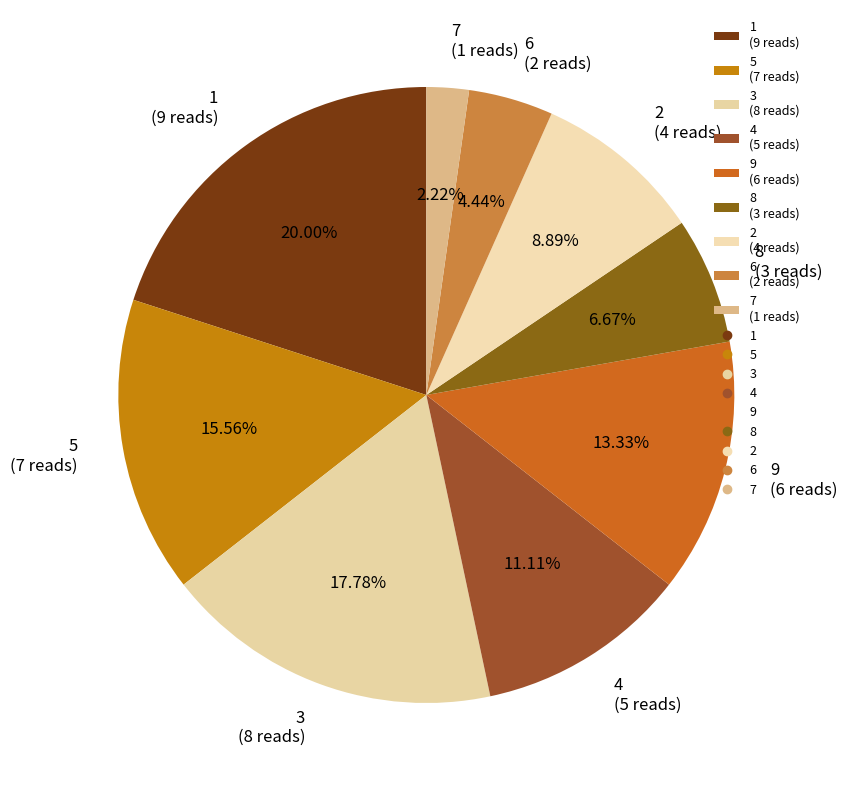

What portion of the pie excludes 9?

86.7%